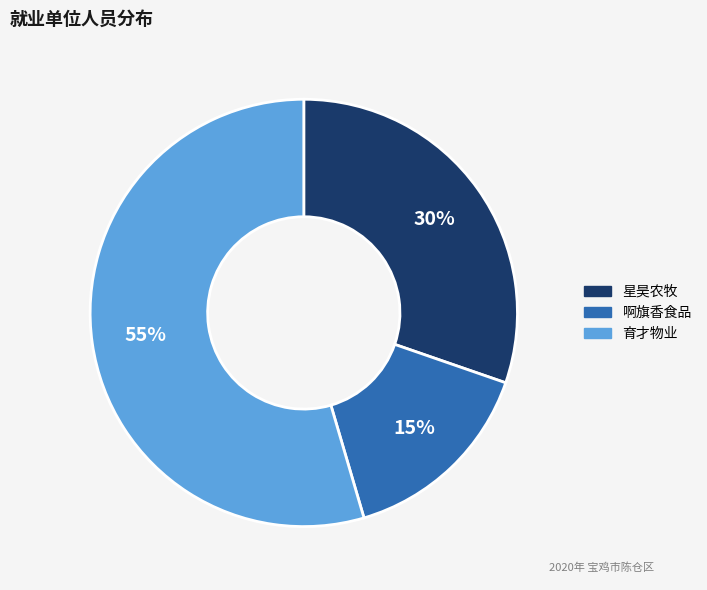

Is there any slice that represents more than half of the pie?

Yes